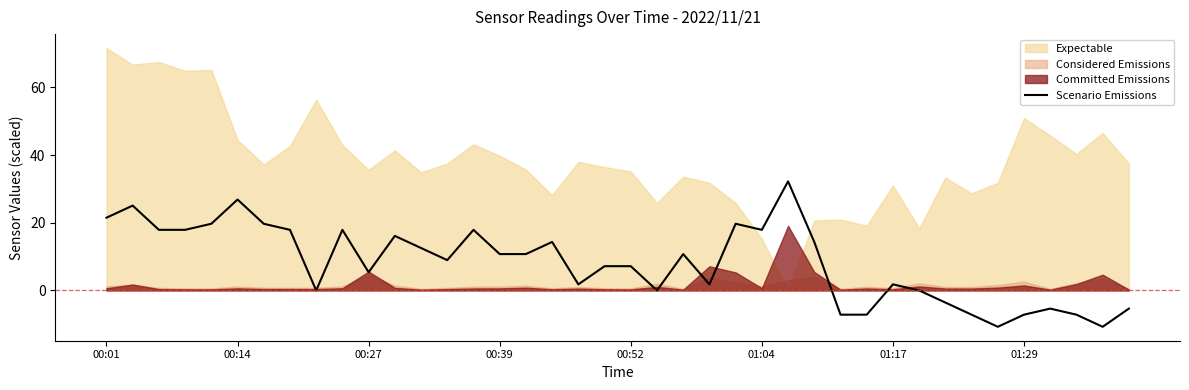

What position from the left is 18?

19